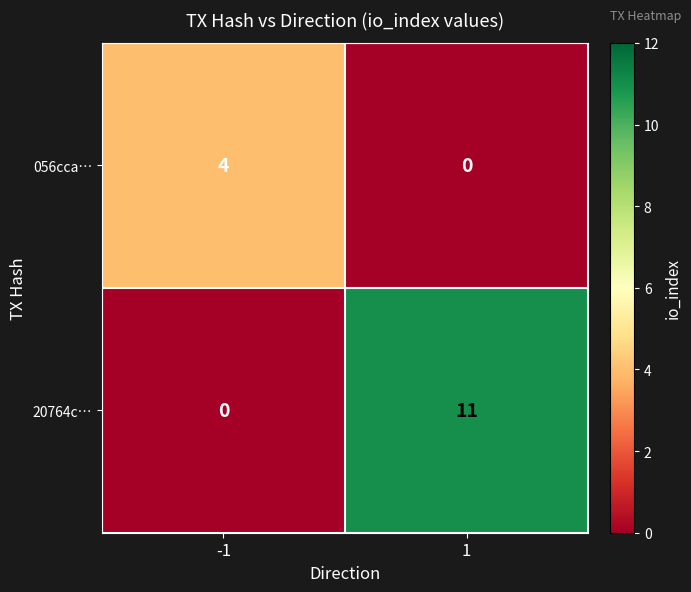

What is the total value across all series at 1?

11